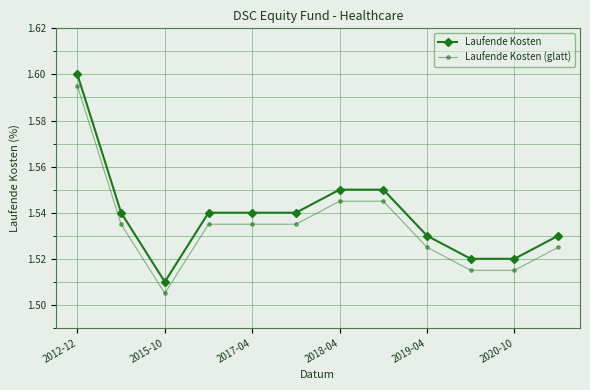

Rank the series by their maximum value, from lowest to highest.

Laufende Kosten (glatt), Laufende Kosten